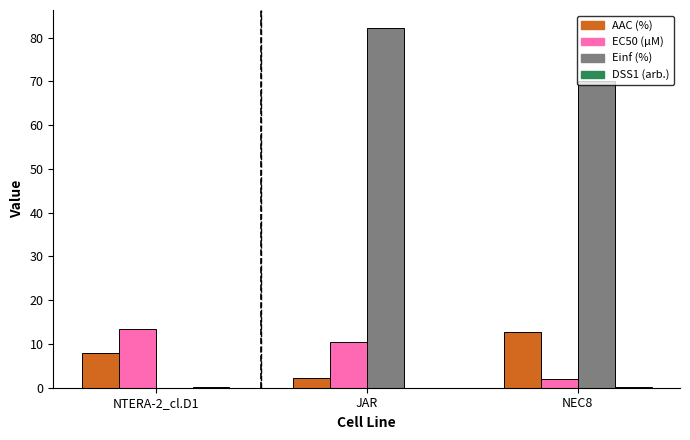

At which category is the sum across all series the highest?

JAR